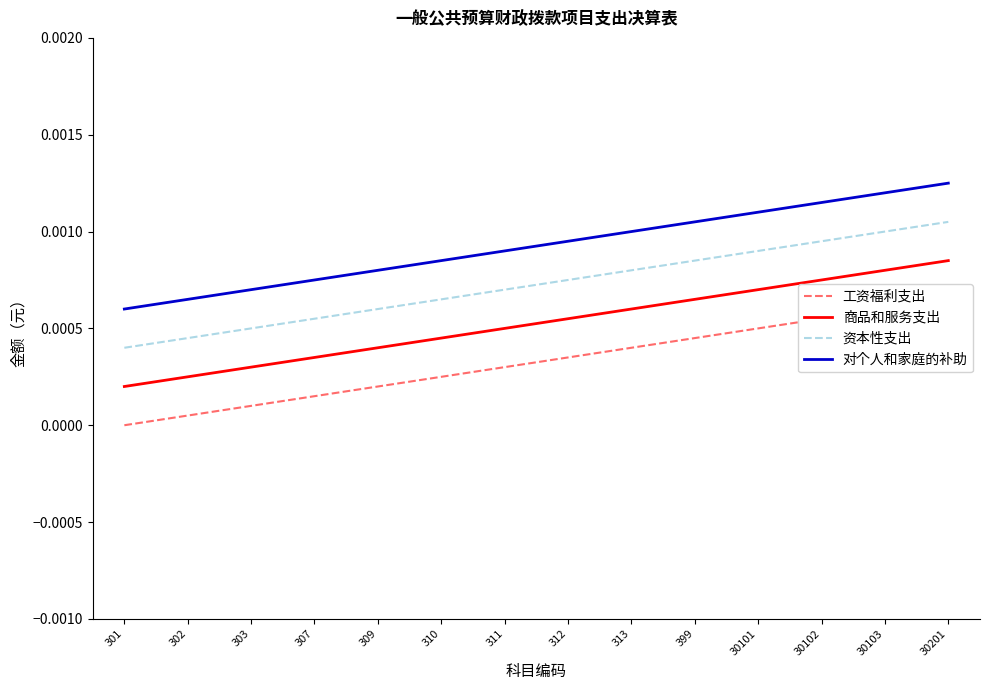

True or false: 商品和服务支出 has a value of 0.0 at 399.

True